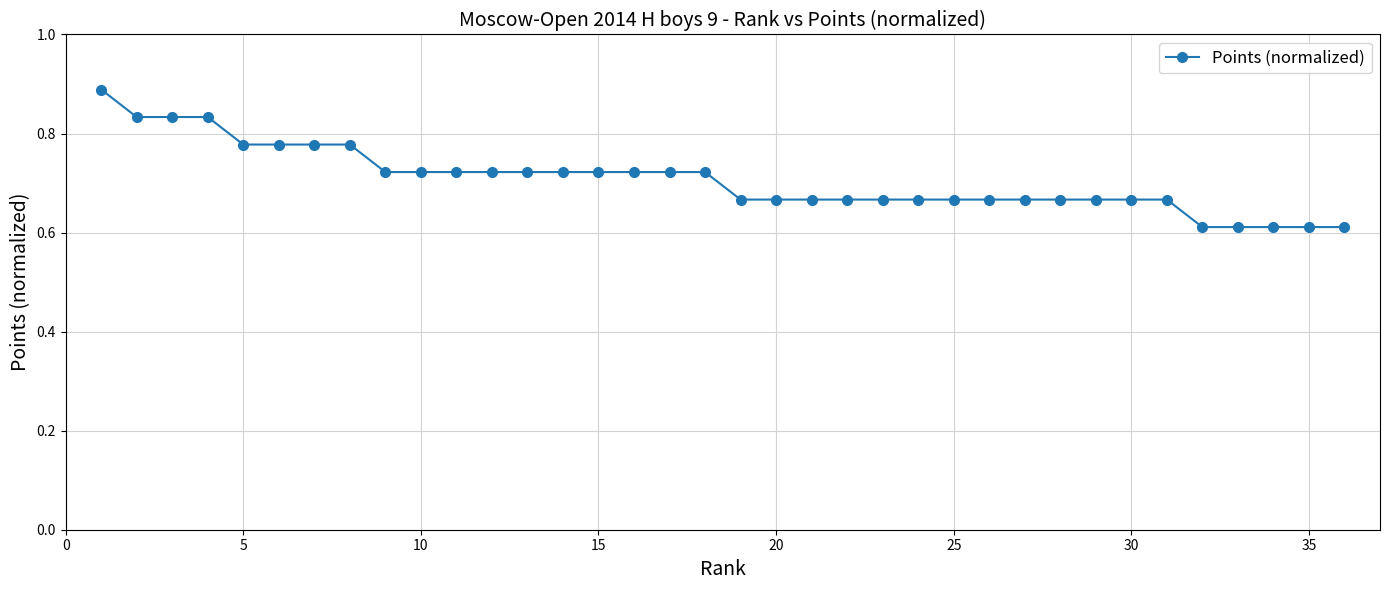

Count the values in the range 0 to 1.

36